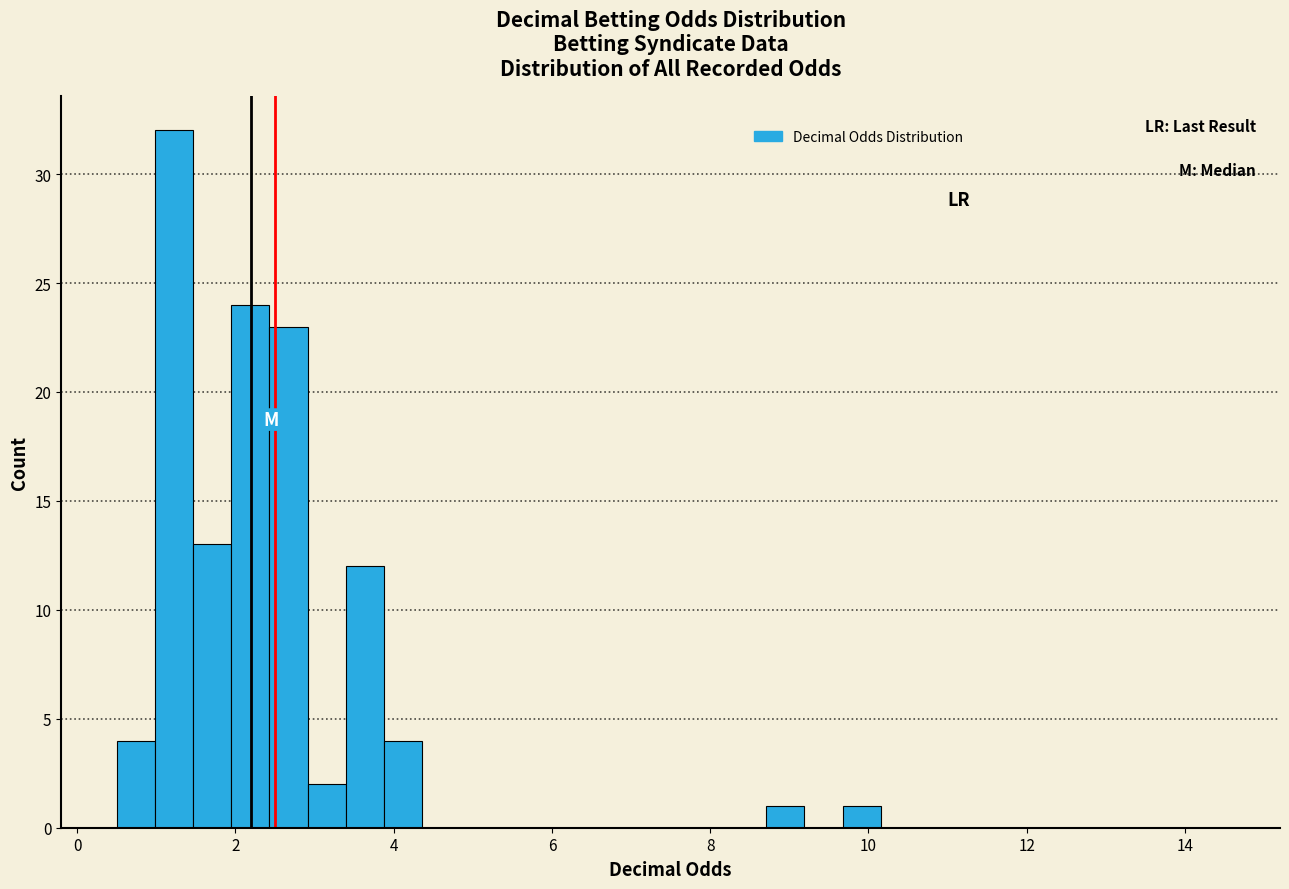

Around what value on the x-axis is the tallest bar? Give the approximate position of its centre, as read against the axis.

1.2